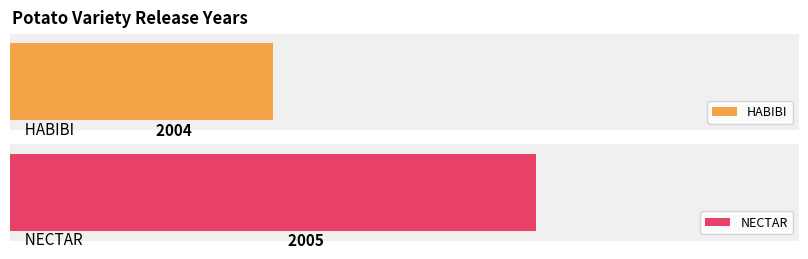

How many values are between 2004 and 2005?

2